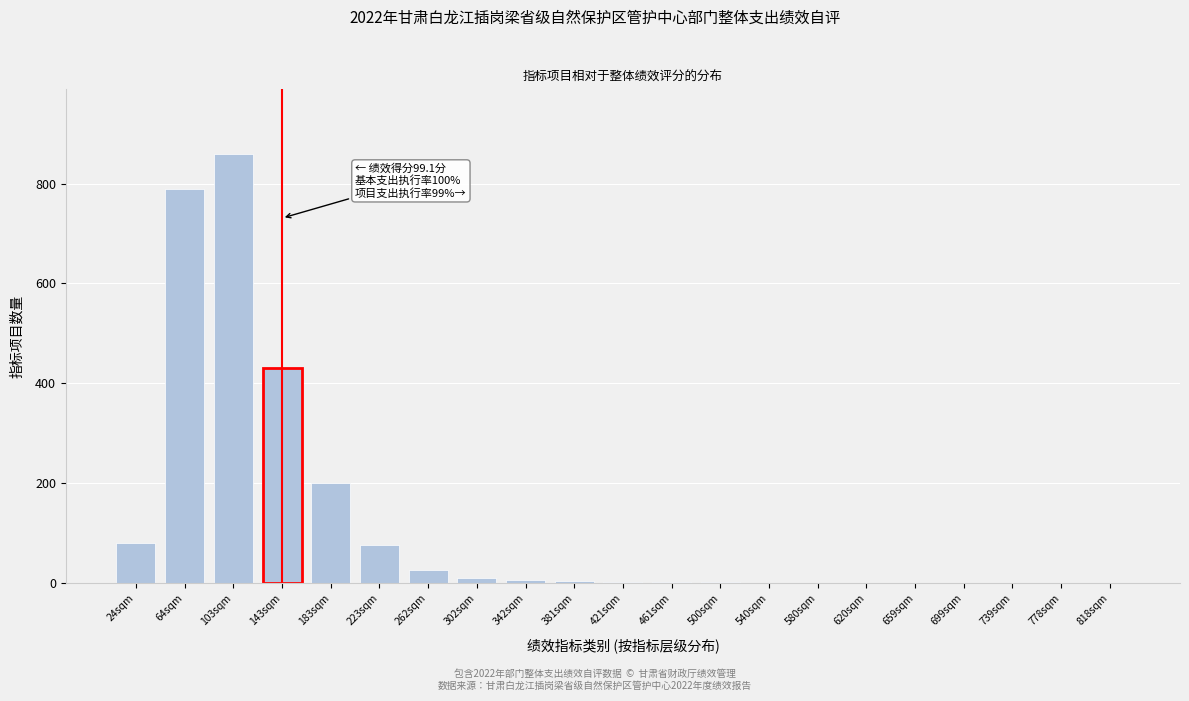

At which category does the chart reach its peak across all series?

103sqm